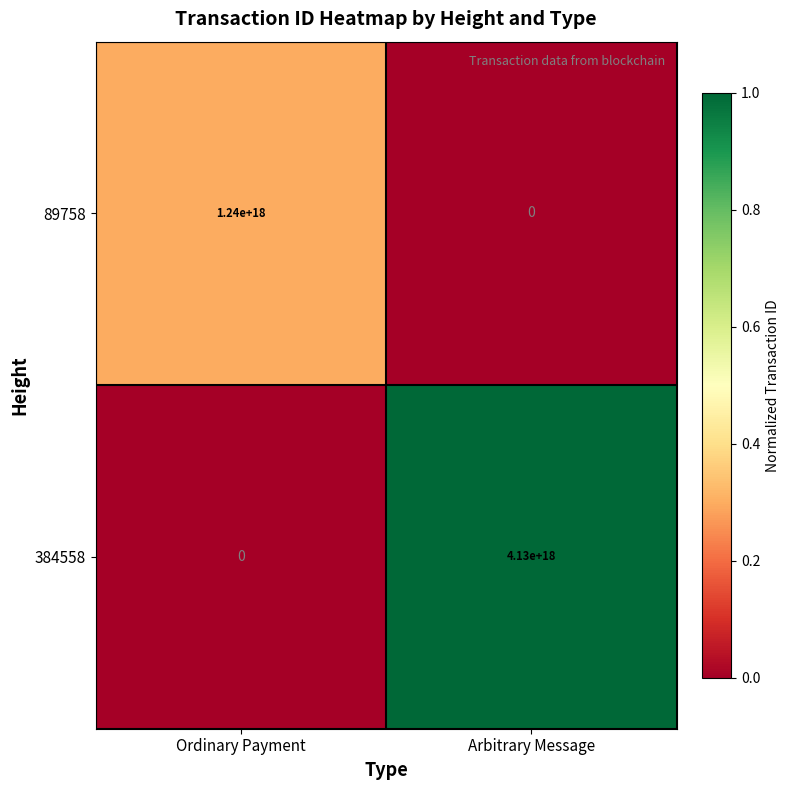

Is it true that 89758 equals -859143167764312064 at Arbitrary Message?

False